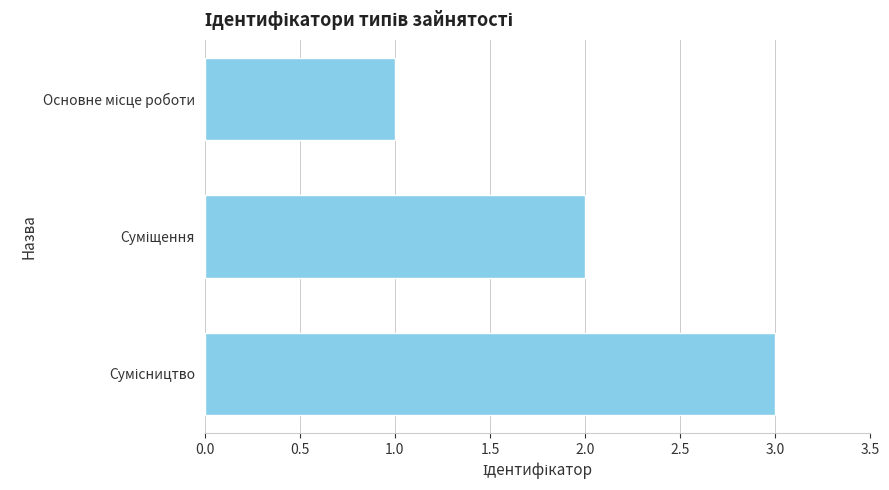

What is the sum of all values?

6